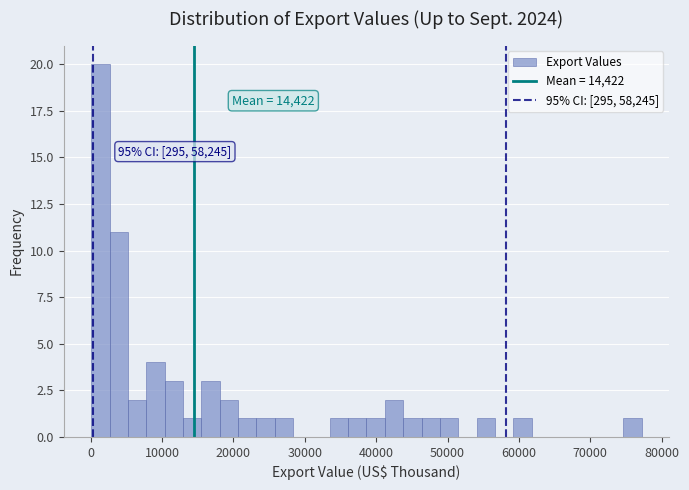

Read against the x-axis, roughly where is the centre of the tallest bar?

1000